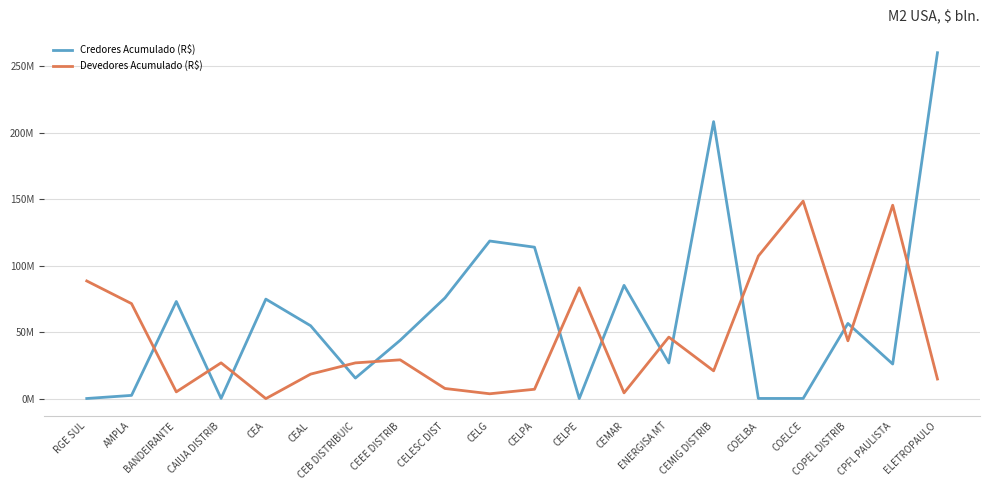

What is the difference between the maximum and minimum values in the Credores Acumulado (R$) series?

260093407.5